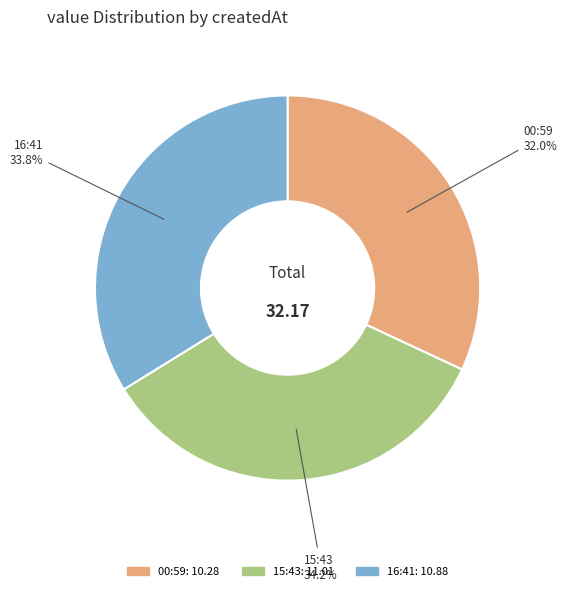

Approximately how many times larger is the value at 00:59 compared to 16:41?

0.9